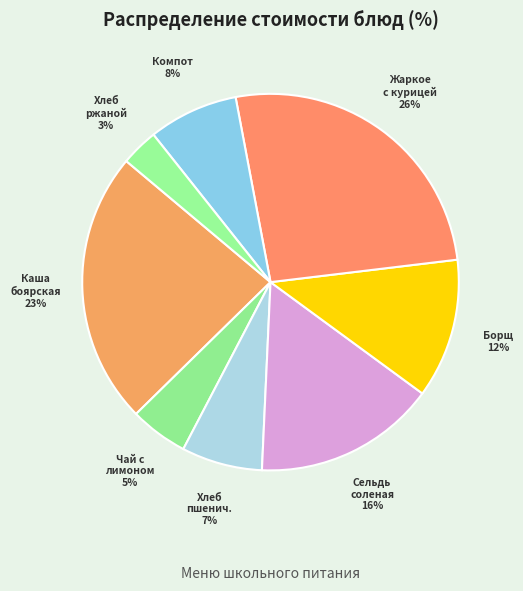

Which slice is the largest?

Жаркое с курицей